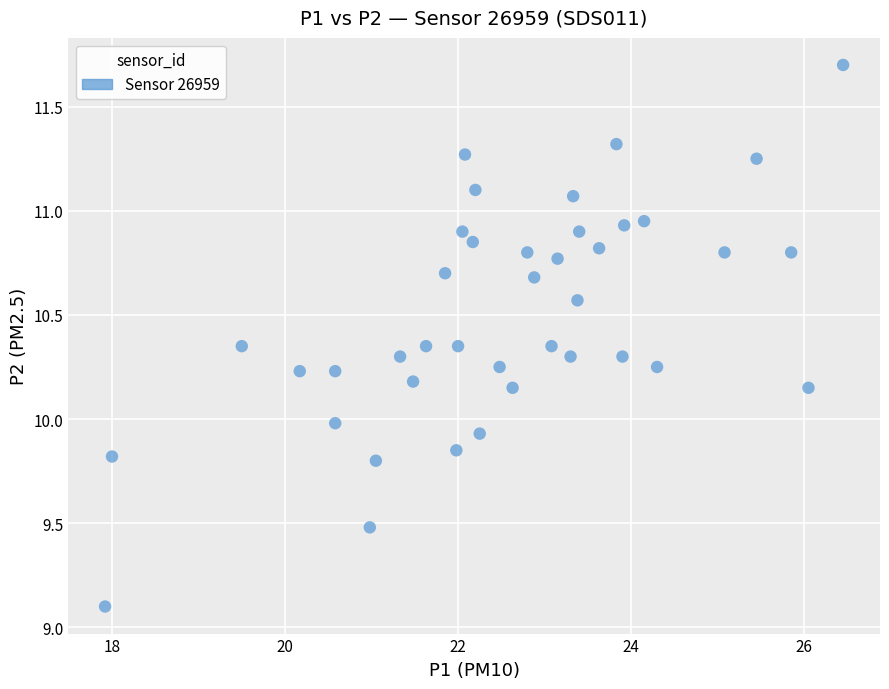

What is the range of Y values (max minus min)?

2.6